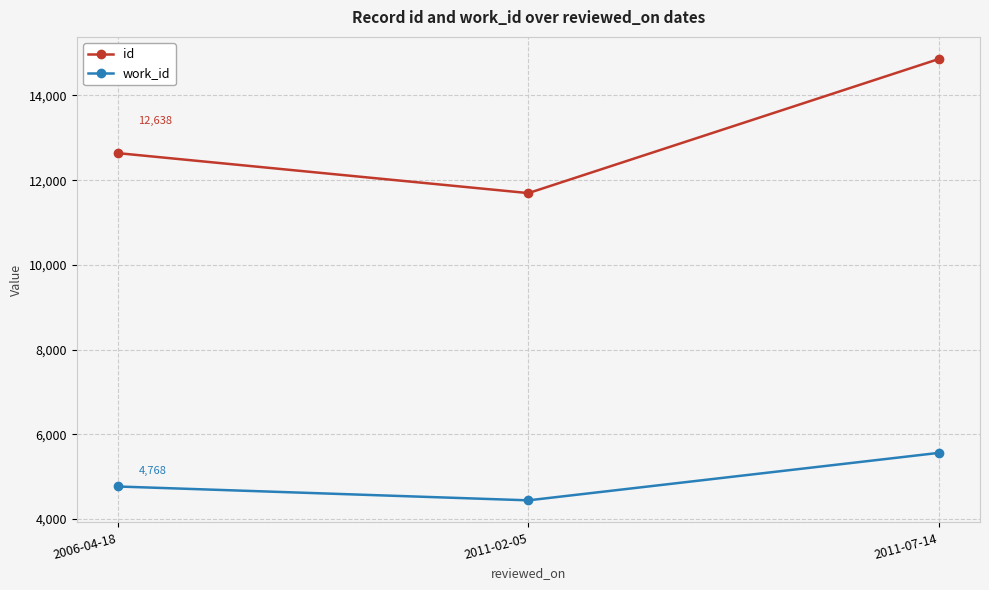

Is the value of id at 2006-04-18 greater than the value of work_id at 2011-07-14?

Yes